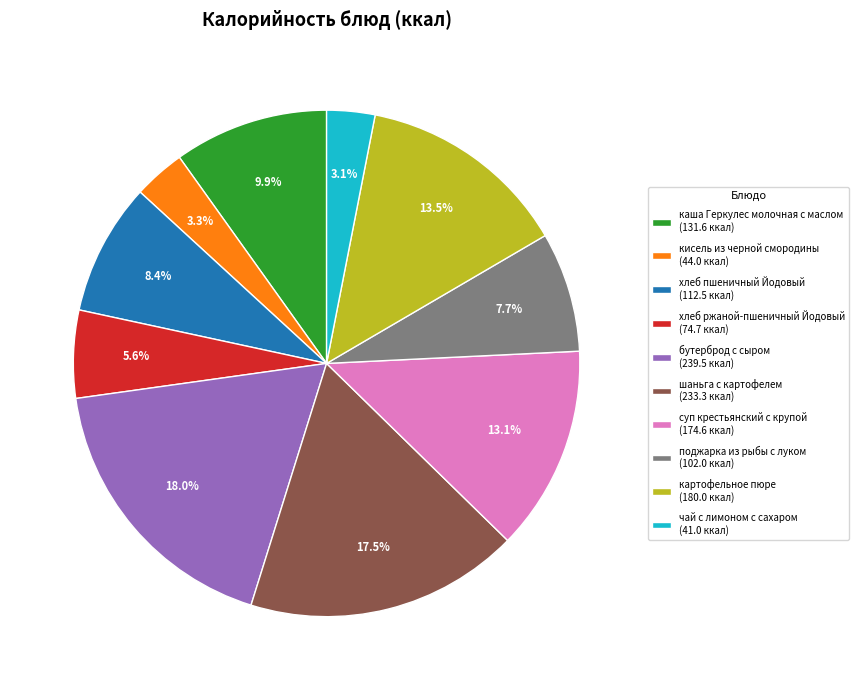

Does поджарка из рыбы с луком (102.0 ккал) represent more than half of the total?

No